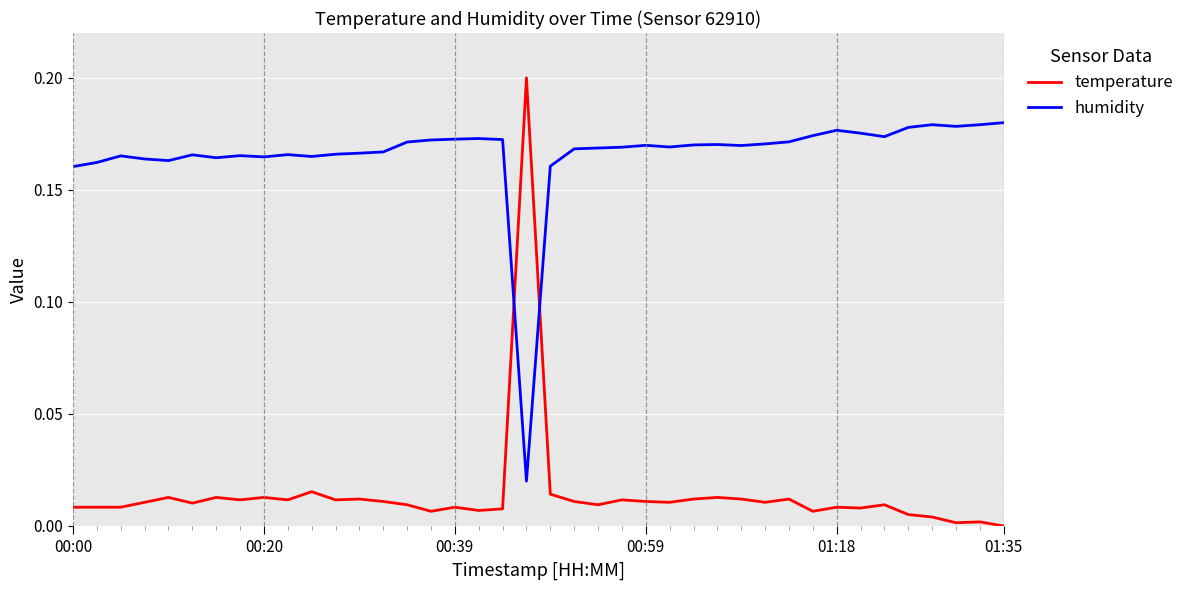

Rank the series by their maximum value, from highest to lowest.

temperature, humidity